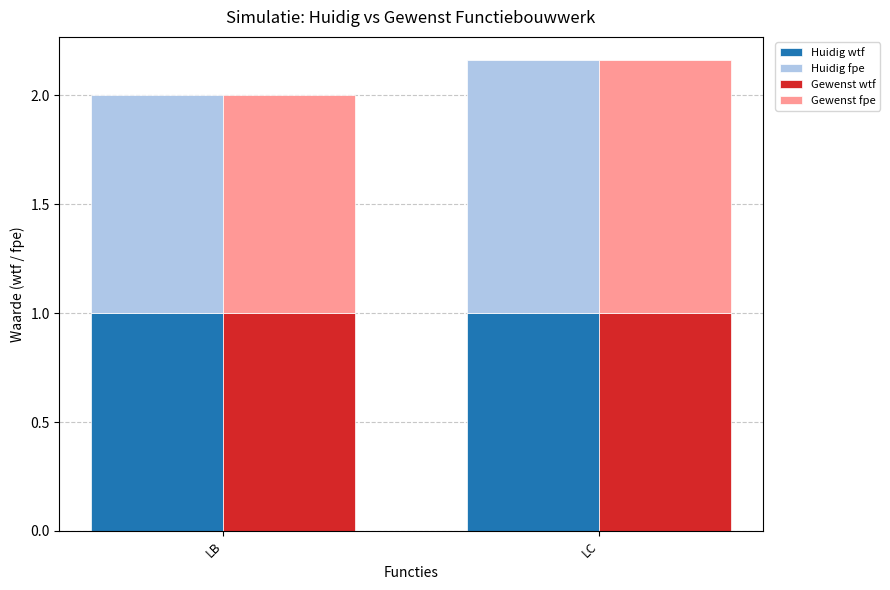

What is the highest value of the Gewenst fpe series?

1.2